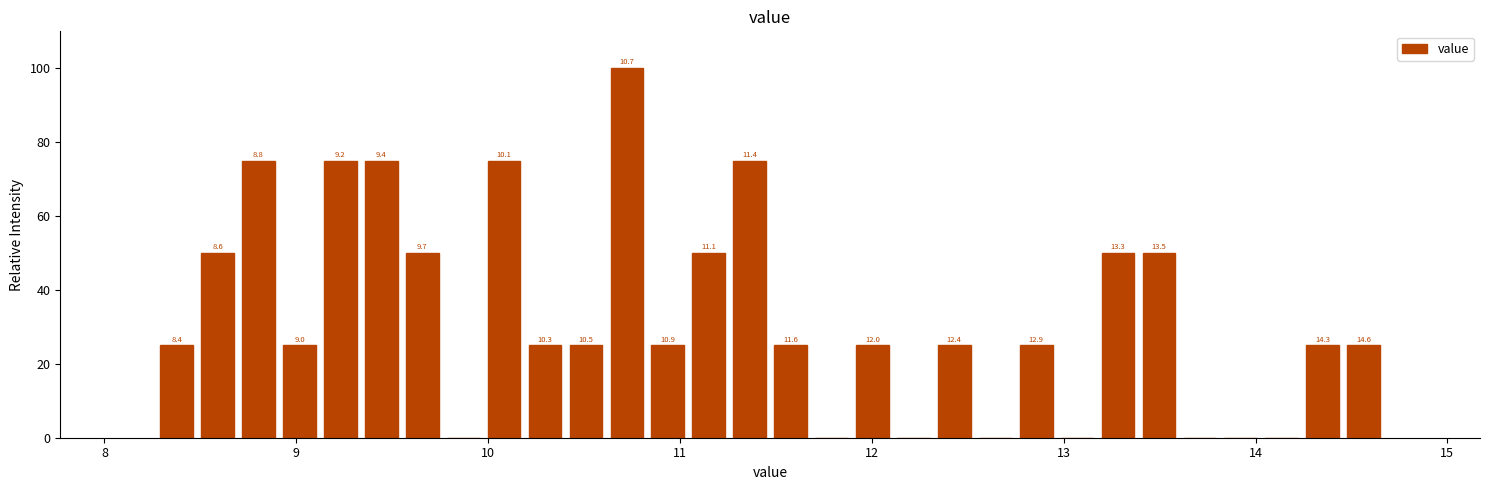

Read against the x-axis, roughly where is the centre of the tallest bar?

10.7